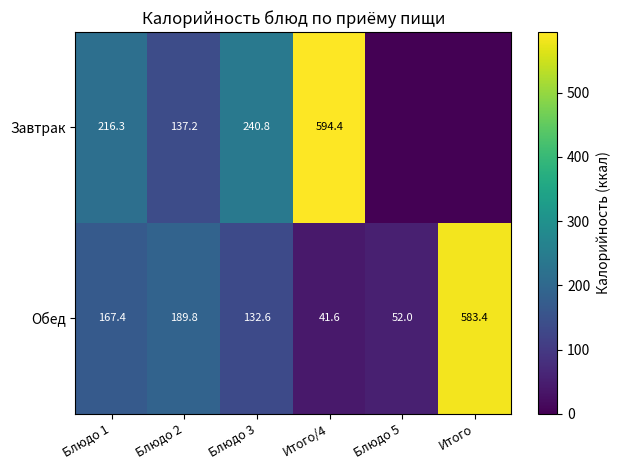

At which label does Обед first exceed 167?

Блюдо 1